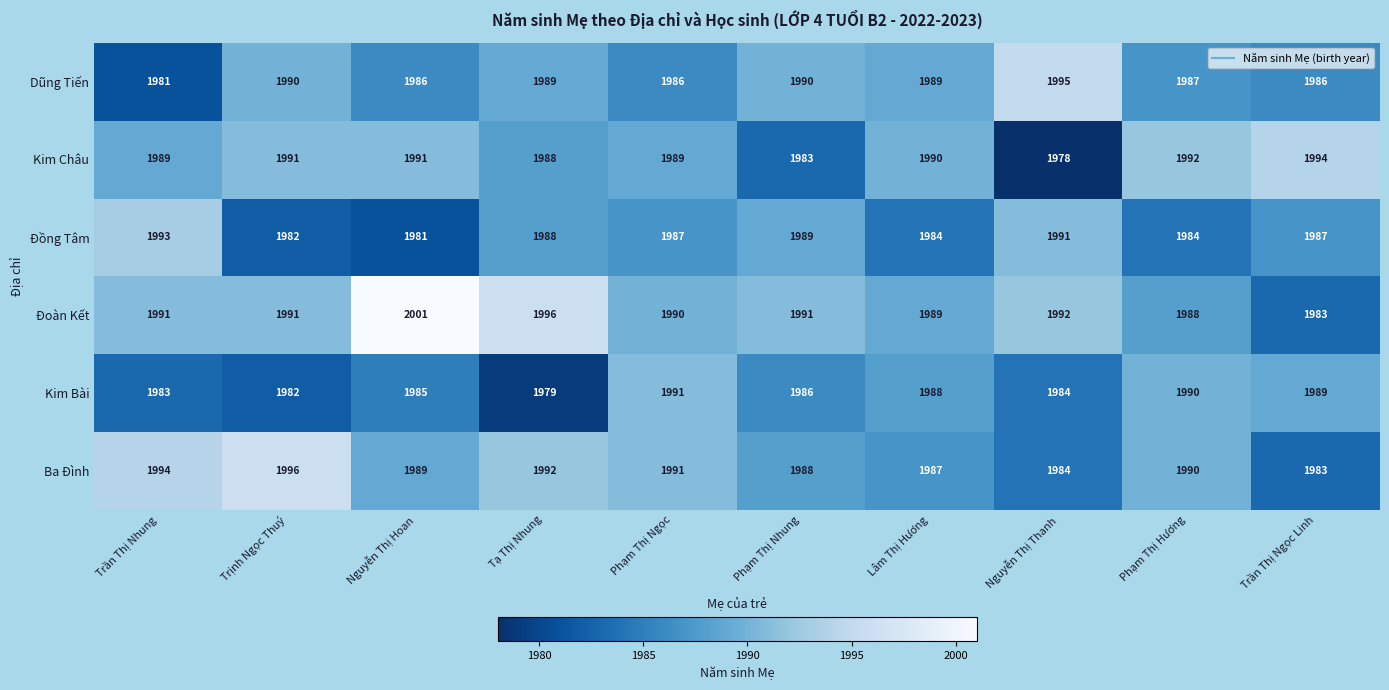

What is the average value of the Đoàn Kết series?

1991